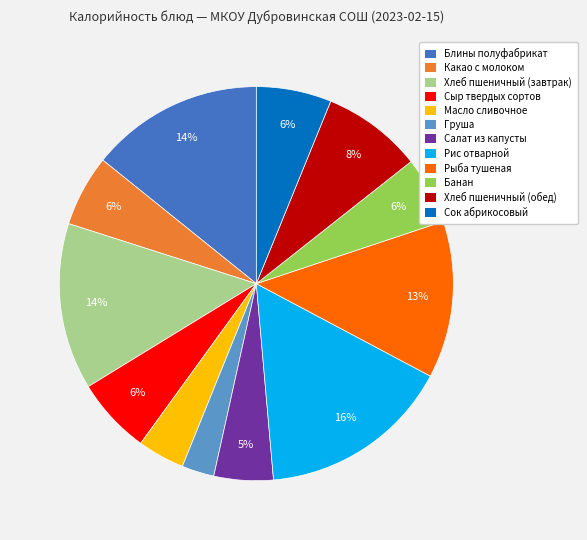

Does any single category account for the majority?

No